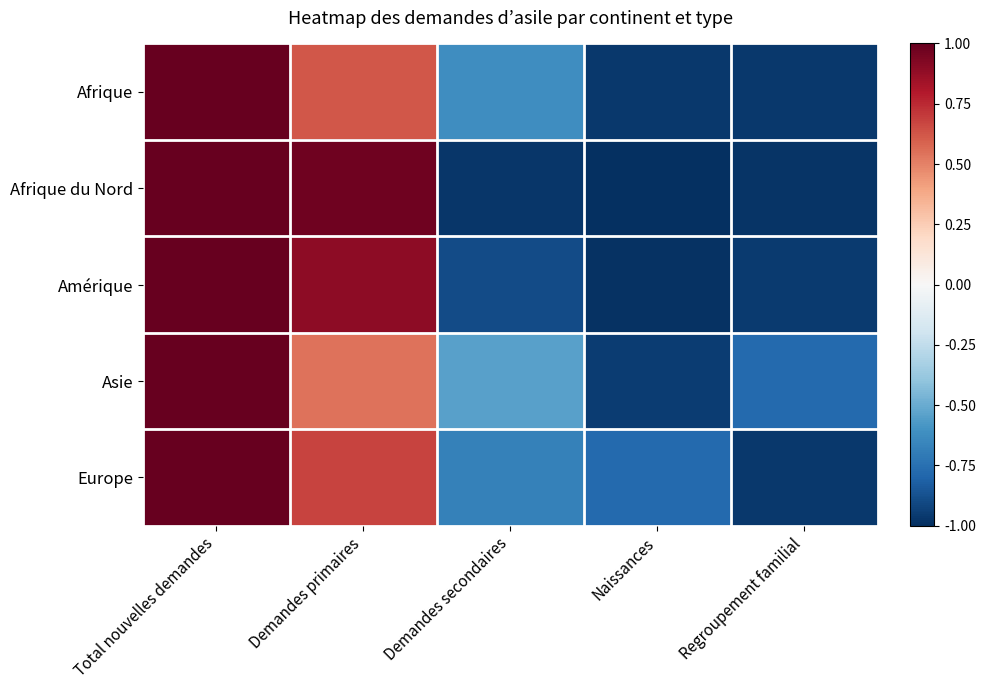

At Regroupement familial, list the series in order from smallest to largest.

Afrique du Nord, Afrique, Europe, Amérique, Asie